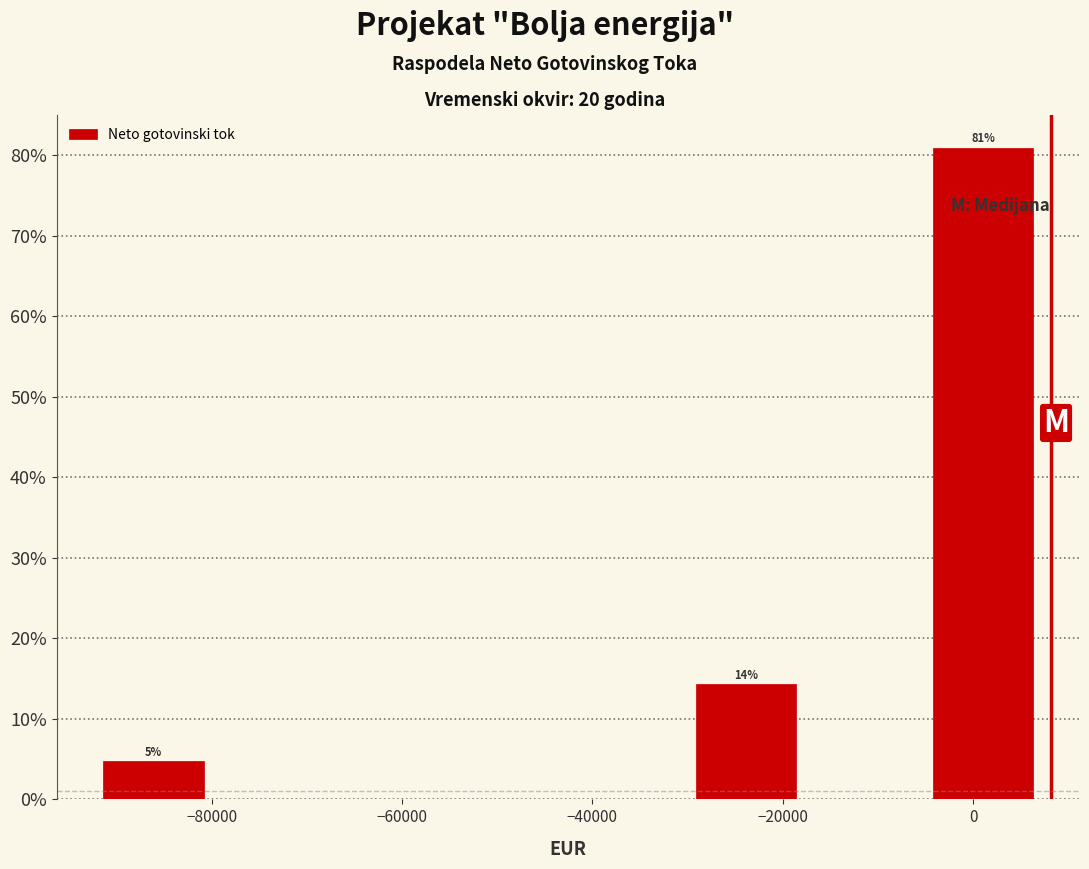

Which range on the x-axis has the tallest bar?

-4000 to 8000